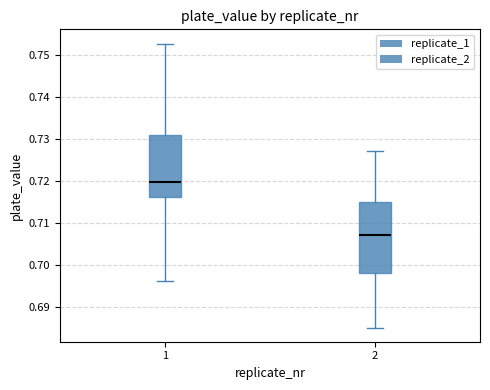

Reading left to right, read every box against the y-axis: the position of its median line, the range the box covers, and the ends of its whiskers. The values are not printed on the chart, so give them approximately, as read against the axis.

1: median 0.720, box 0.716 to 0.731, whiskers 0.696 to 0.753
2: median 0.707, box 0.698 to 0.715, whiskers 0.685 to 0.727